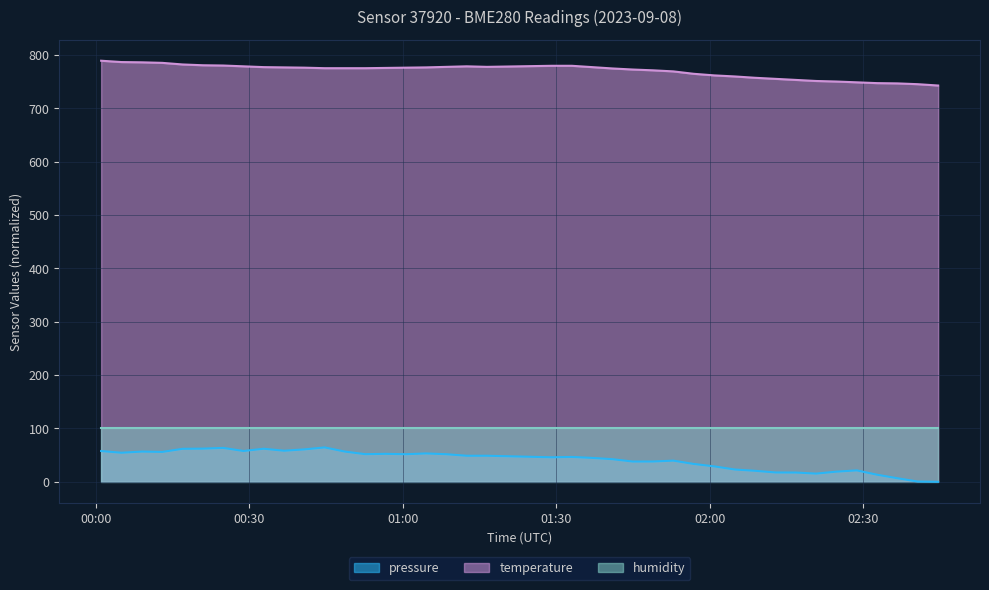

Does the chart display data point markers on the line(s)?

No